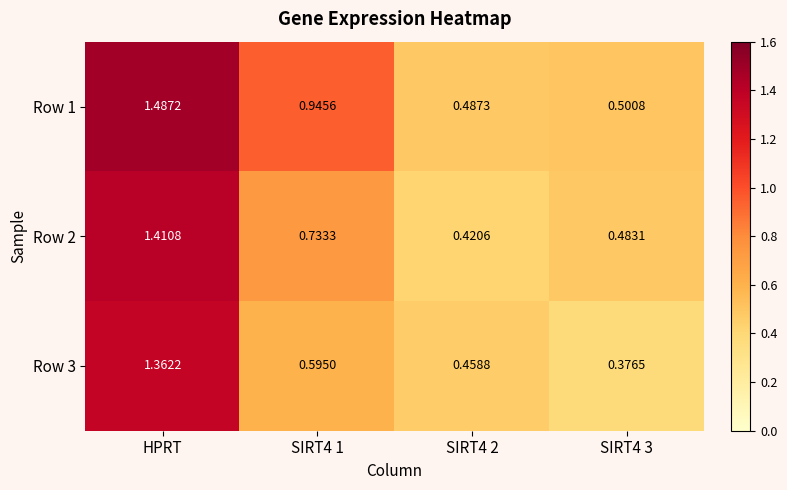

Which category has the highest value in the Row 2 series?

HPRT